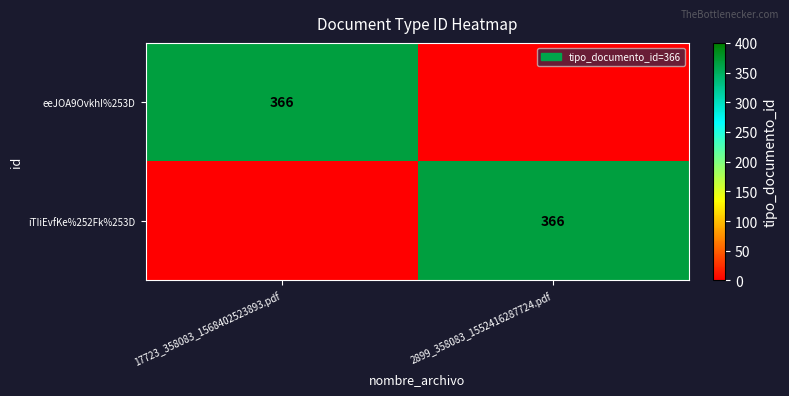

At which category is the sum across all series the highest?

17723_358083_1568402523893.pdf